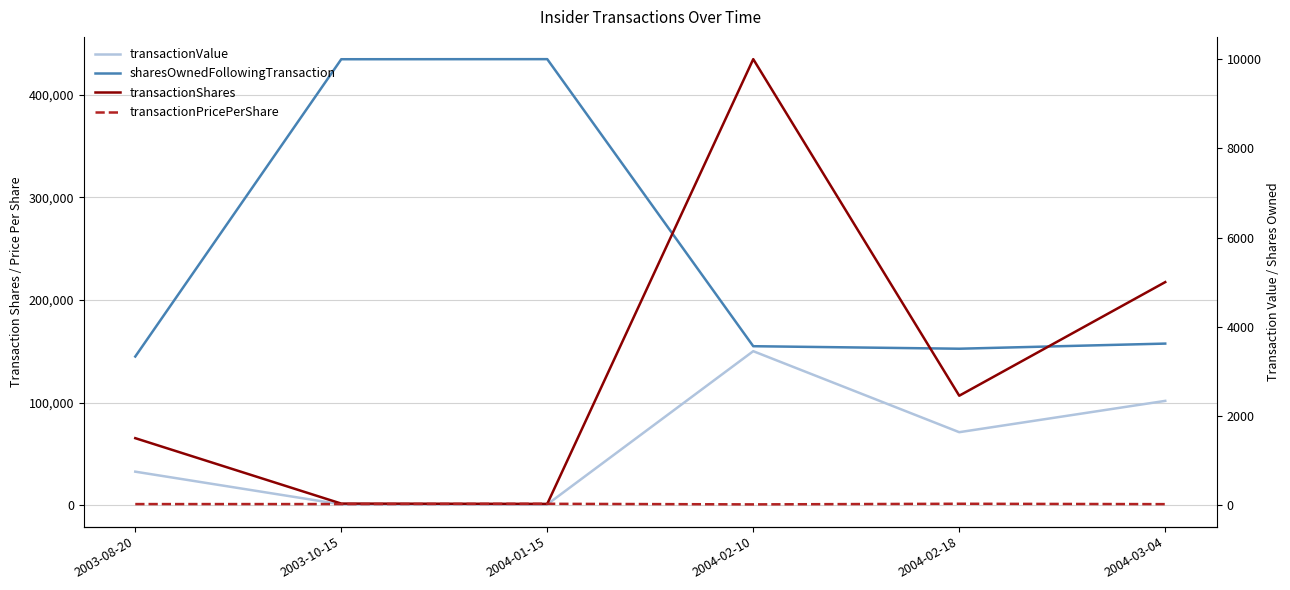

At which category is the sum across all series the highest?

2004-01-15